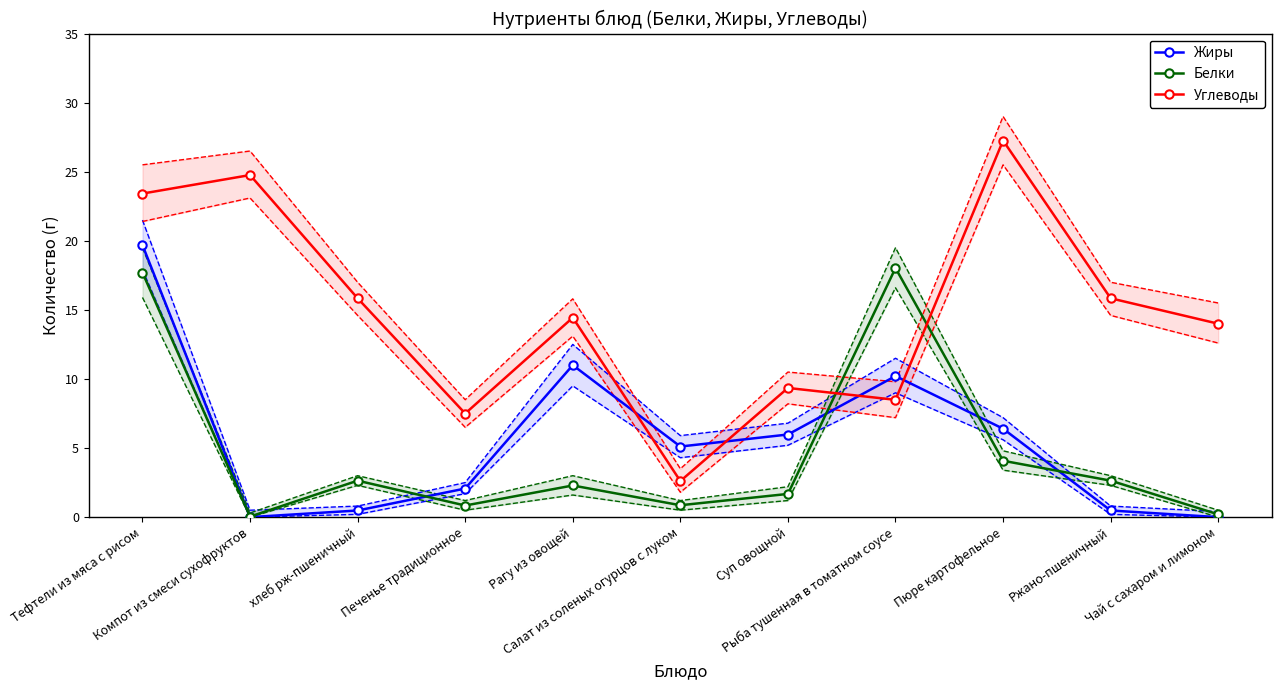

Which label corresponds to the smallest value in the chart?

Компот из смеси сухофруктов